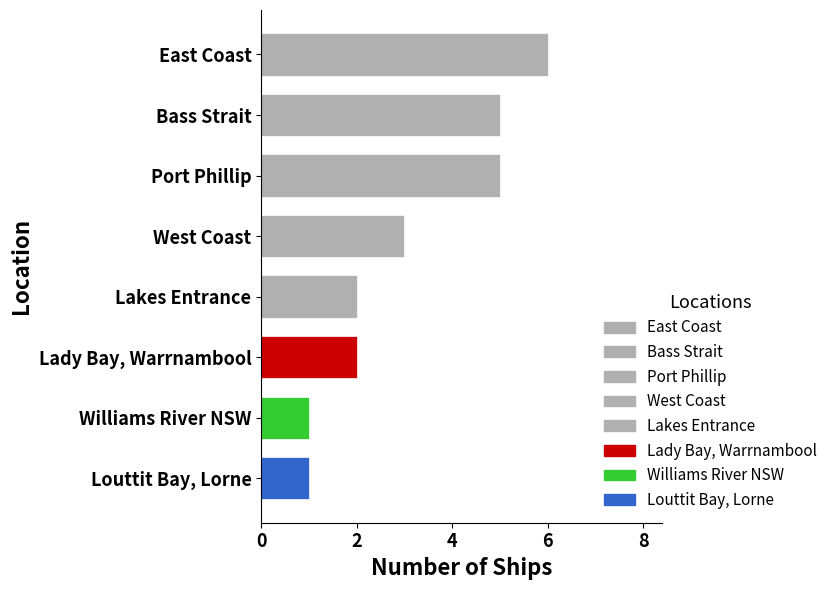

Read the value at West Coast.

3